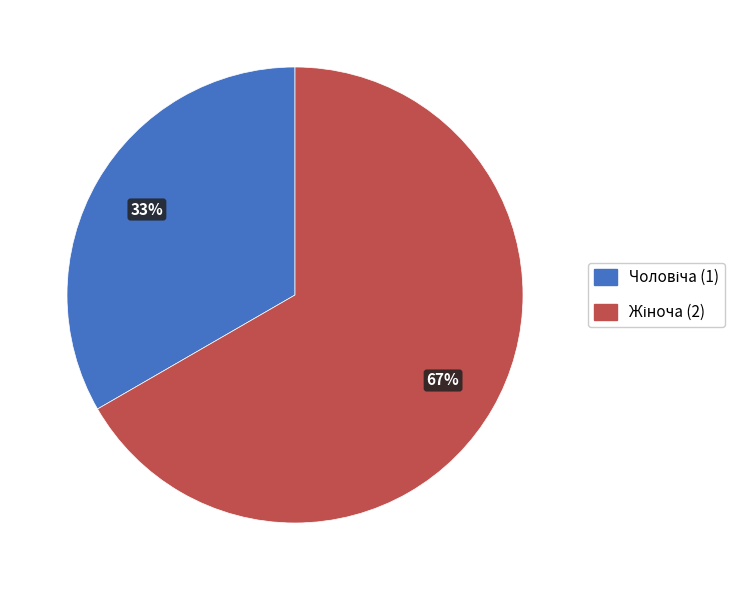

Is there a majority slice in this chart?

Yes